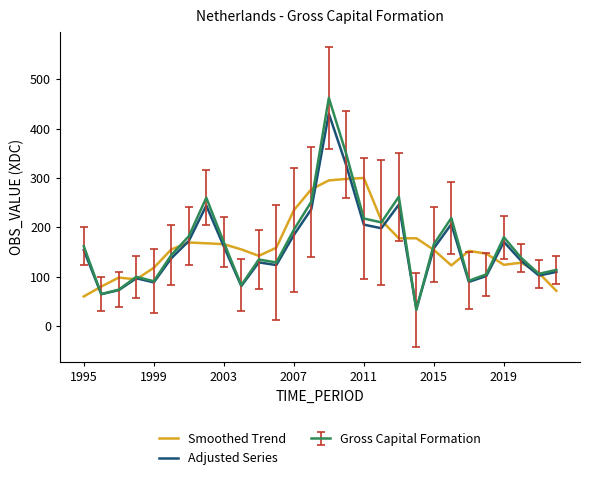

Rank the series by their maximum value, from lowest to highest.

Smoothed Trend, Adjusted Series, Gross Capital Formation